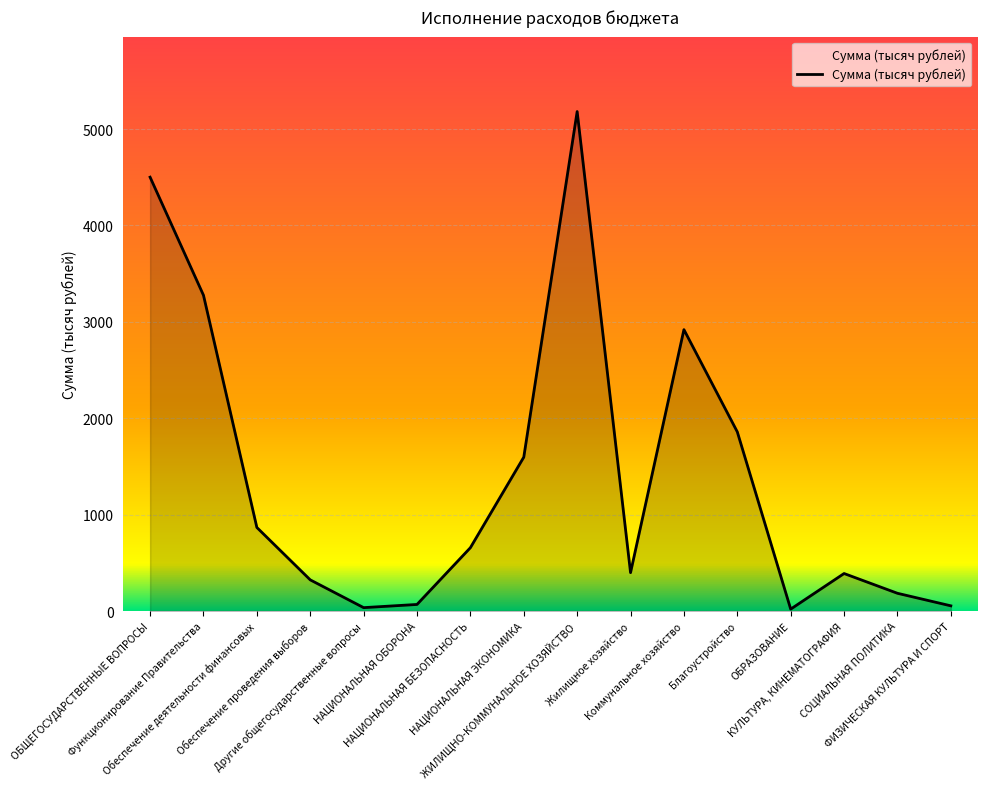

Is it true that the value at ЖИЛИЩНО-КОММУНАЛЬНОЕ ХОЗЯЙСТВО is 8293.2?

False